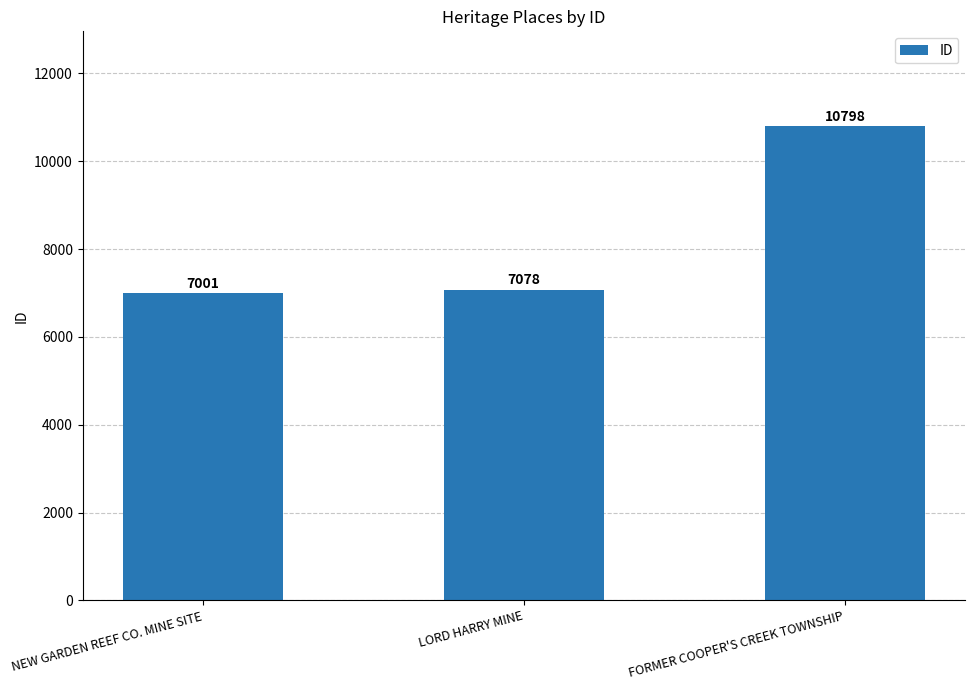

List the labels in order of value, largest first.

FORMER COOPER'S CREEK TOWNSHIP, LORD HARRY MINE, NEW GARDEN REEF CO. MINE SITE